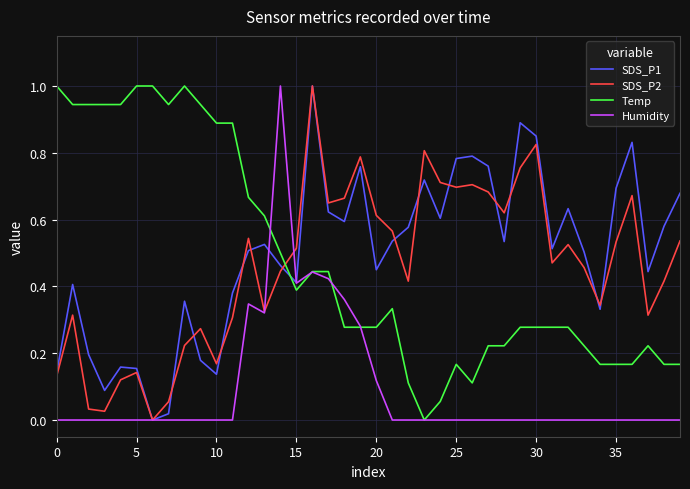

What is the maximum value shown in the chart?

1.0